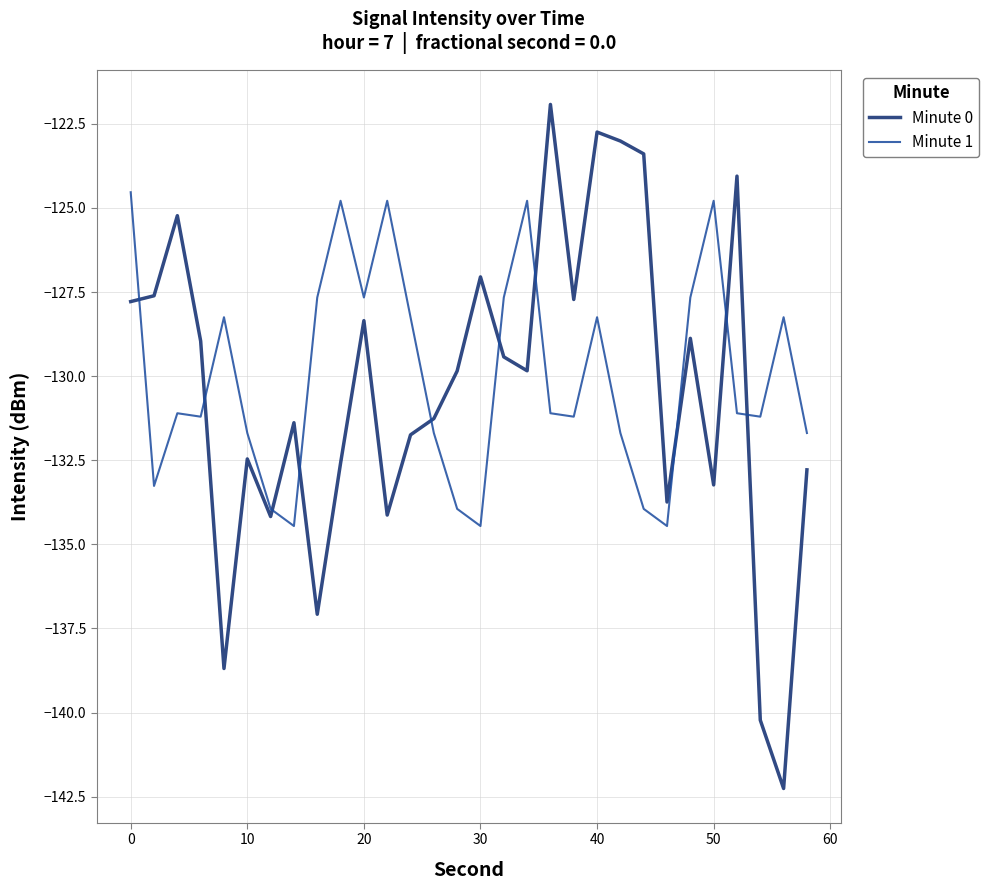

List the series in order of their peak value, highest first.

Minute 0, Minute 1